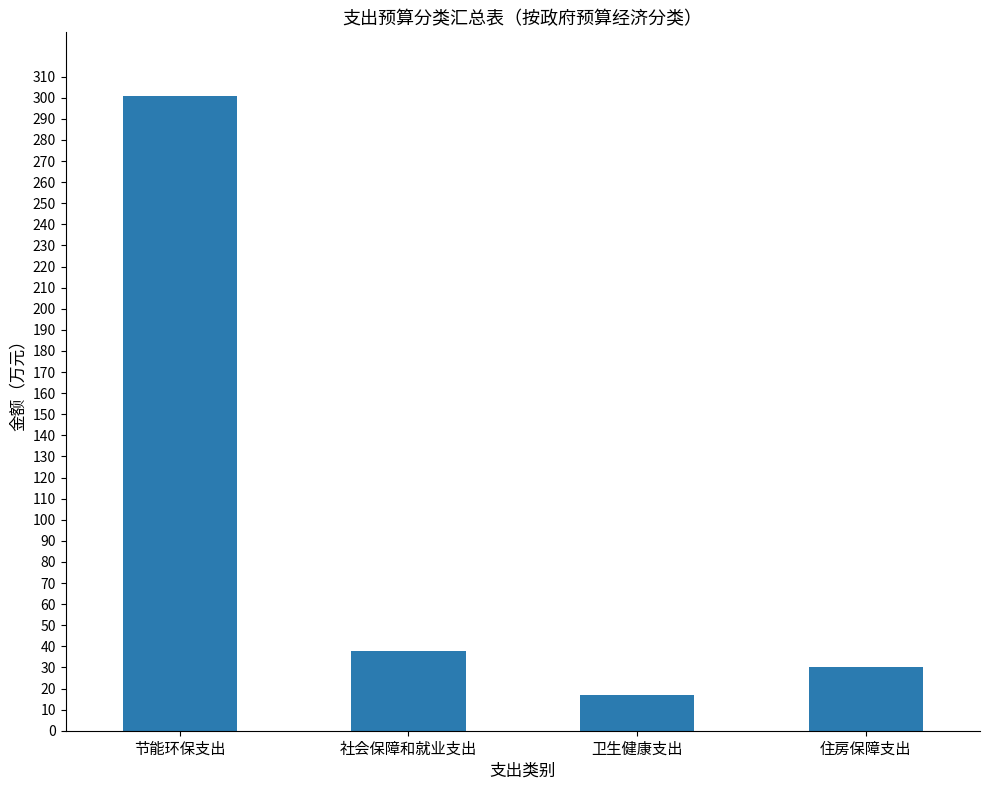

What is the average value?

96.5